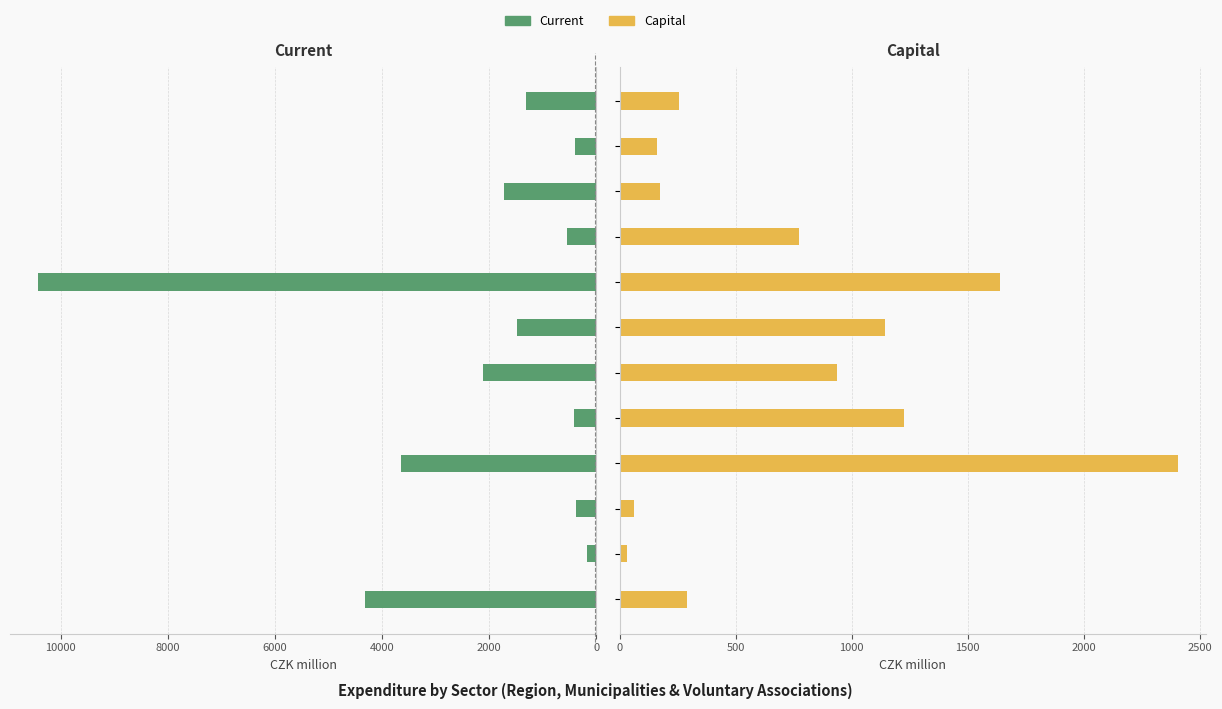

Which series has the widest spread of values?

Current